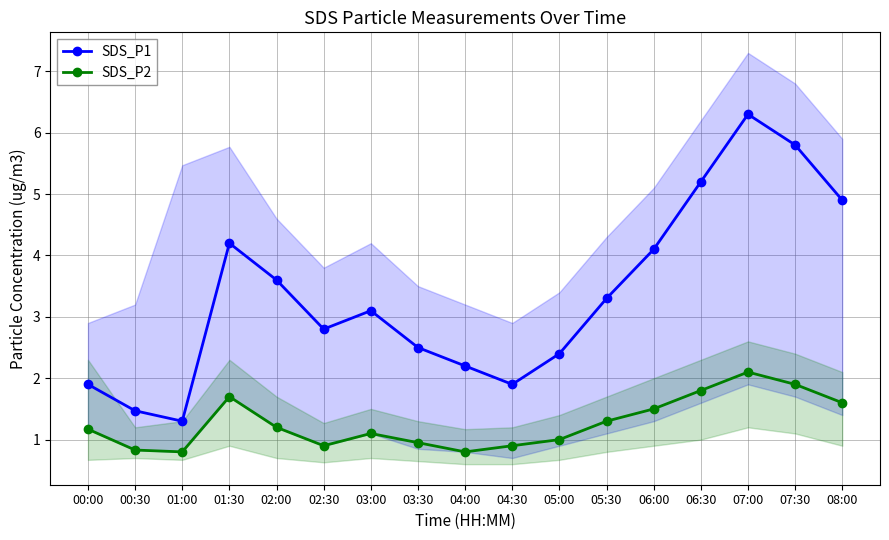

At which category is the sum across all series the highest?

07:00